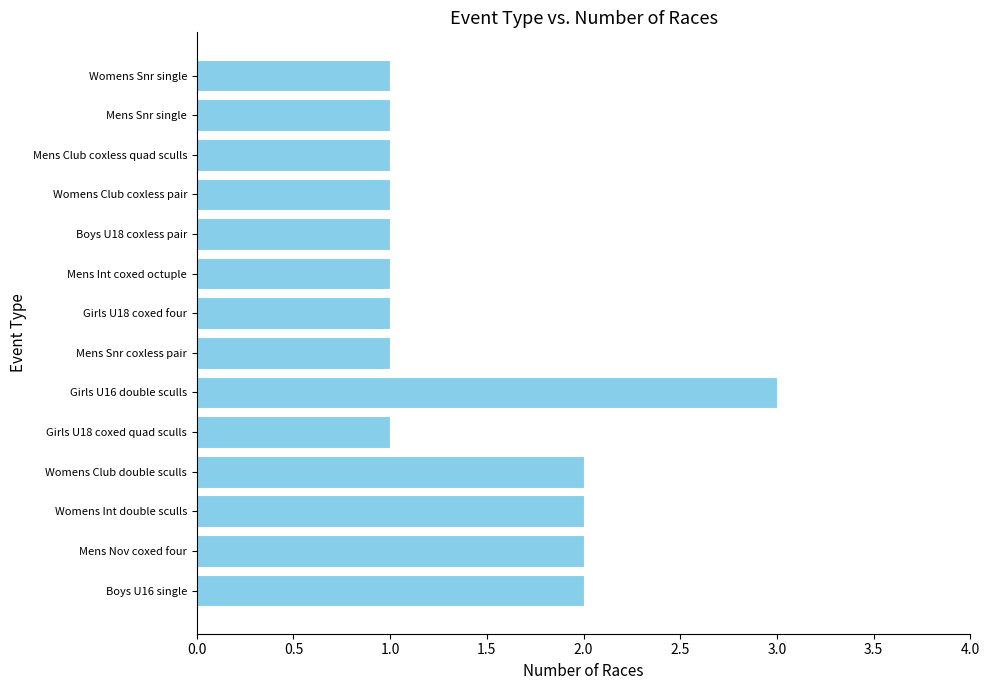

Does the chart contain stacked bars?

No